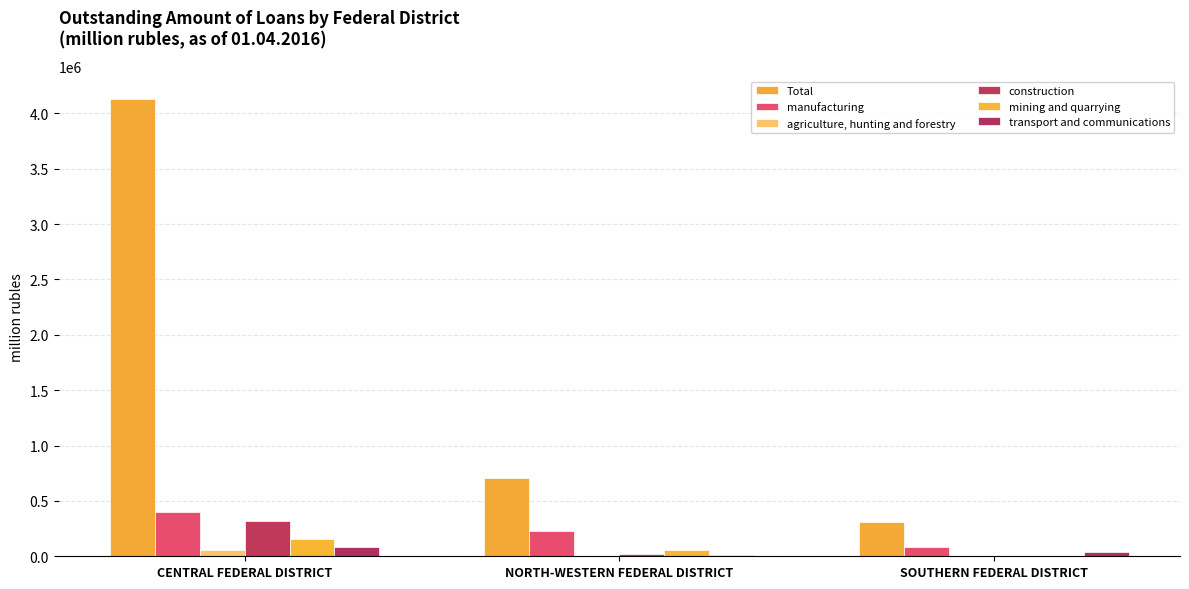

Rank the series by their maximum value, from lowest to highest.

agriculture, hunting and forestry, transport and communications, mining and quarrying, construction, manufacturing, Total